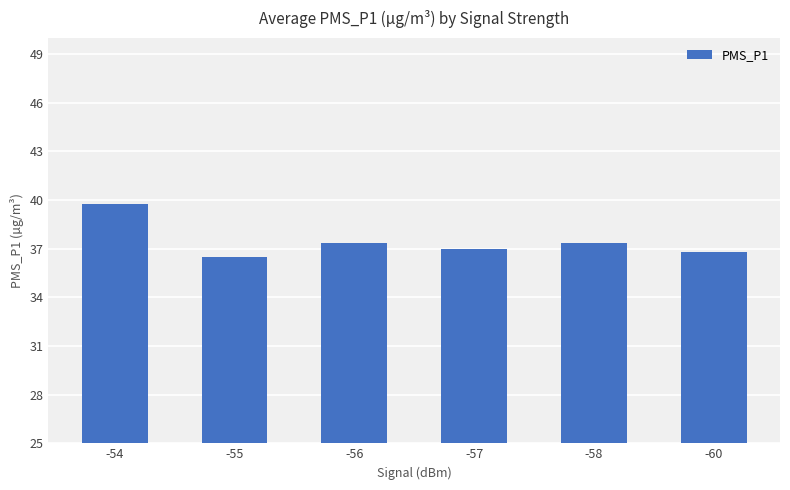

What is the ratio of the value at -54 to the value at -57?

1.1